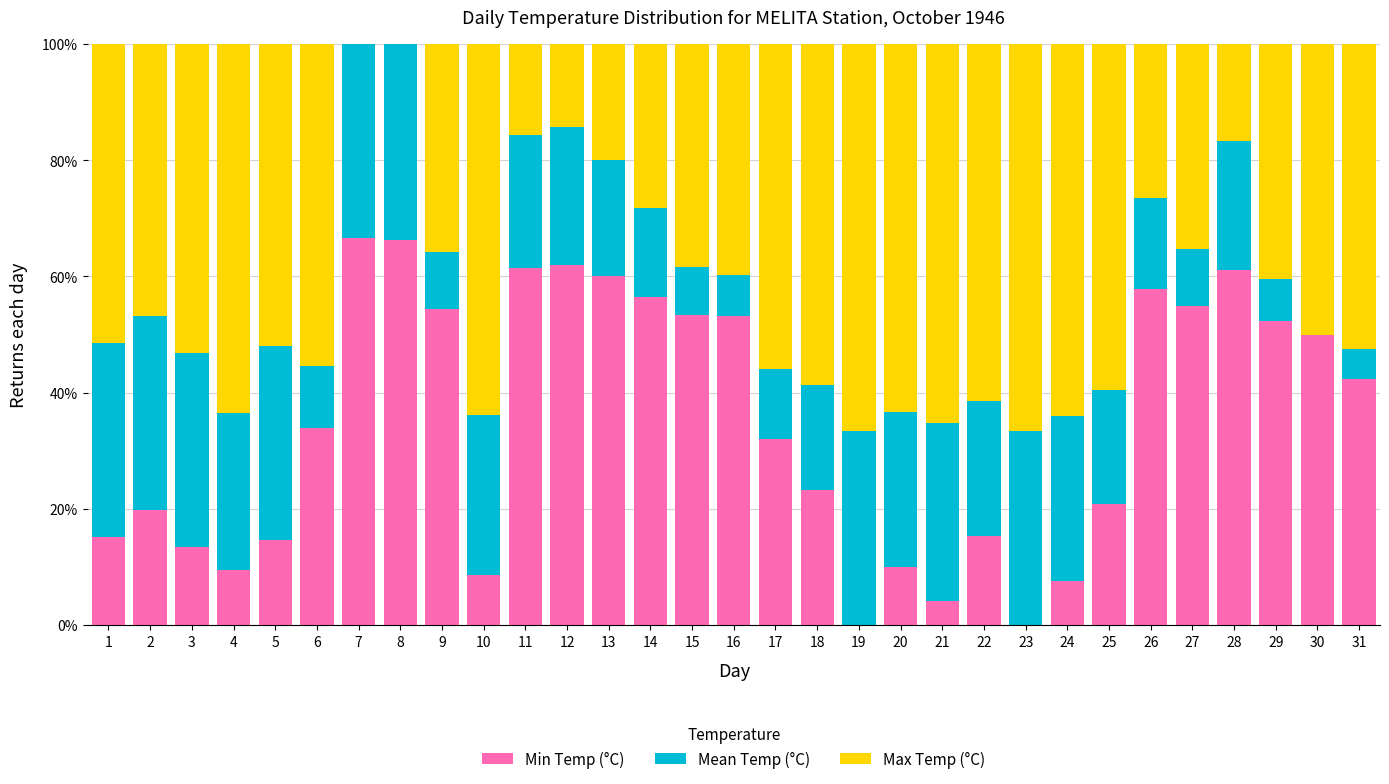

What is the sum of the Min Temp (°C) values at 16 and 26?

111.0